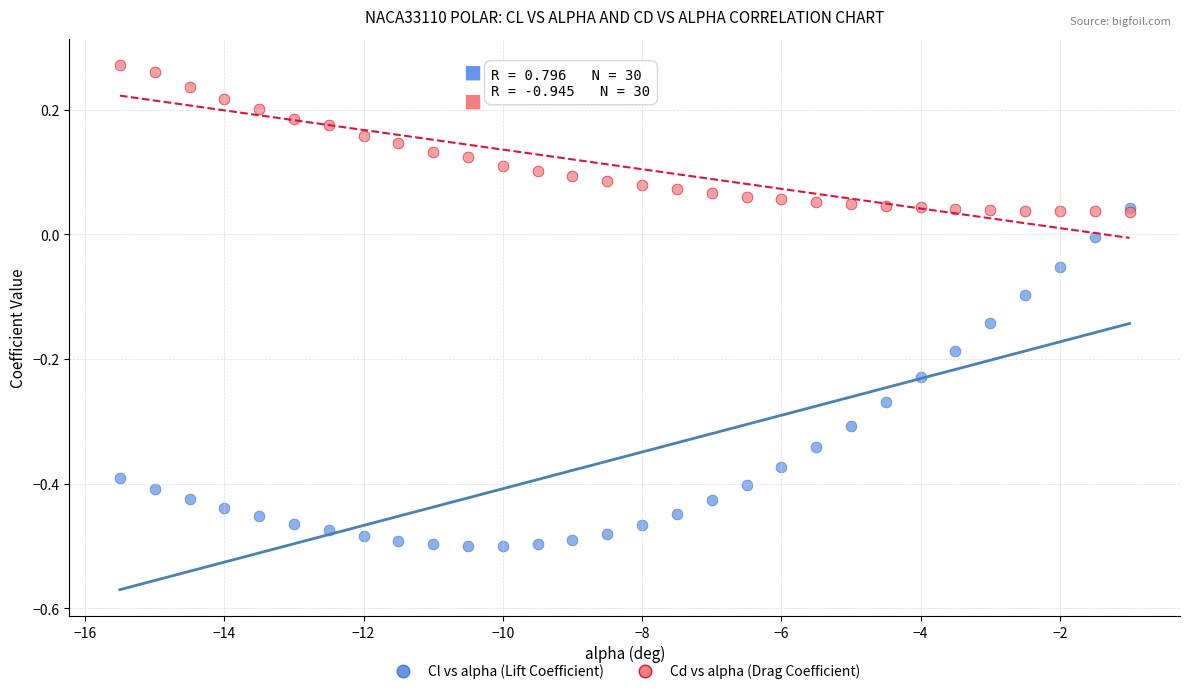

What are all the series names shown in the legend?

Cl vs alpha (Lift Coefficient), Cd vs alpha (Drag Coefficient)